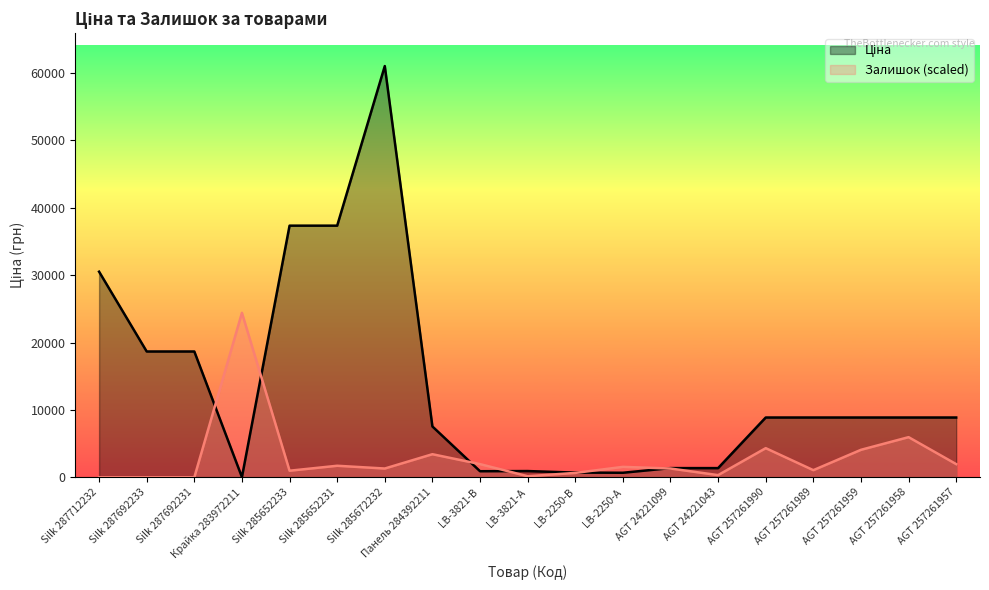

How many data points does each series have?

19